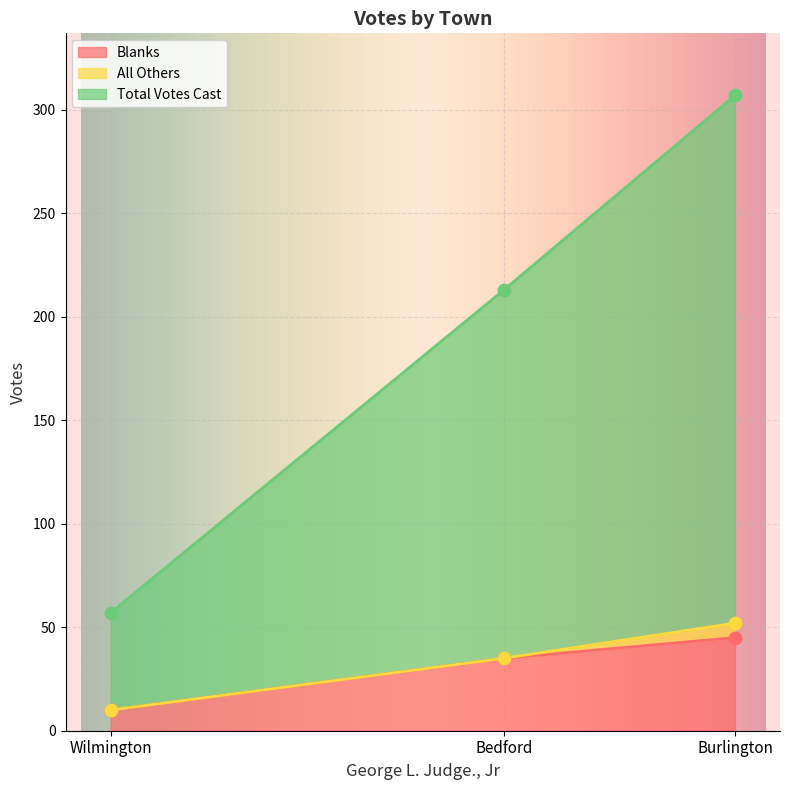

Which series reaches the maximum Y coordinate?

Total Votes Cast